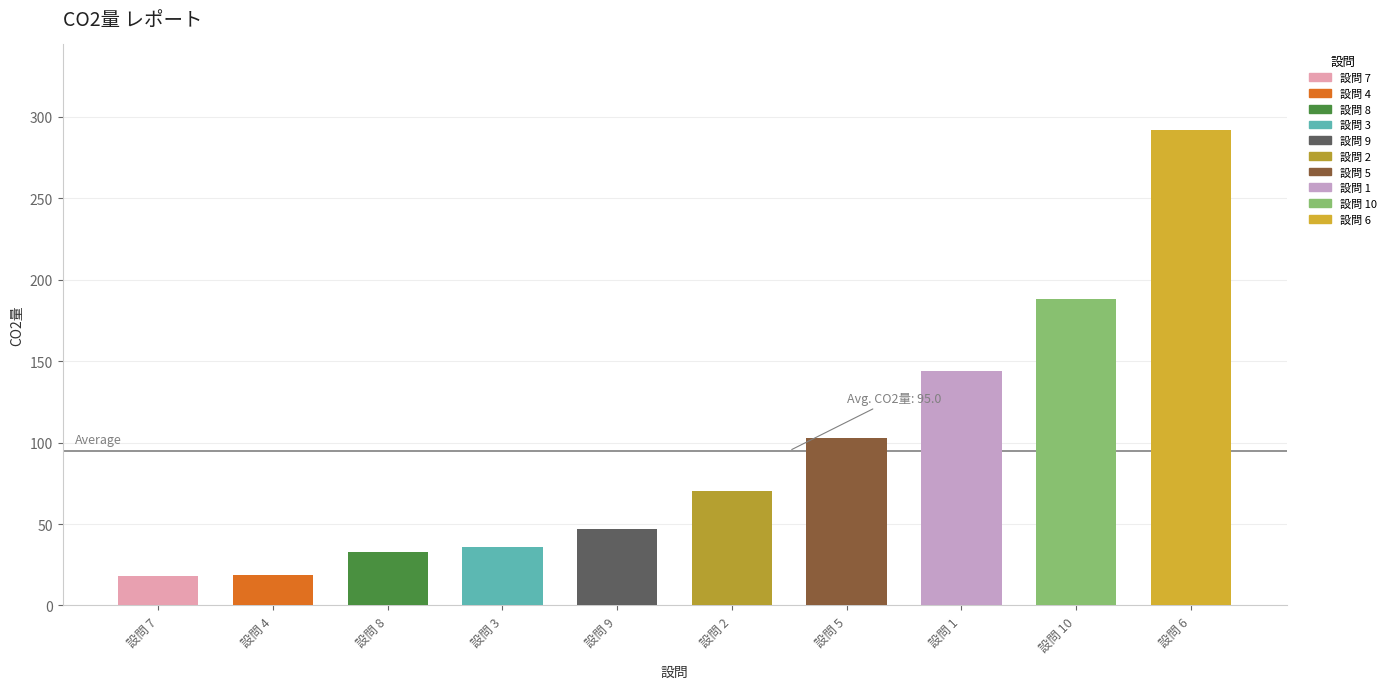

What is the difference between the second highest and minimum values?

170